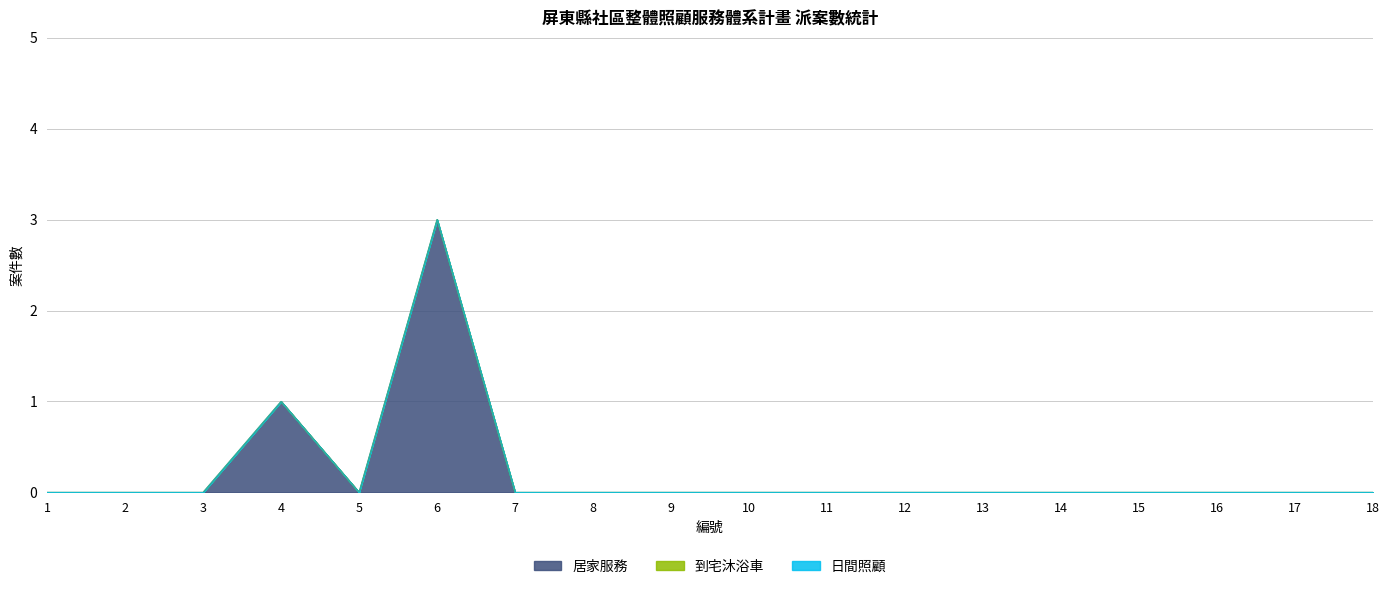

True or false: 日間照顧 has more than 1 interior local peaks.

False